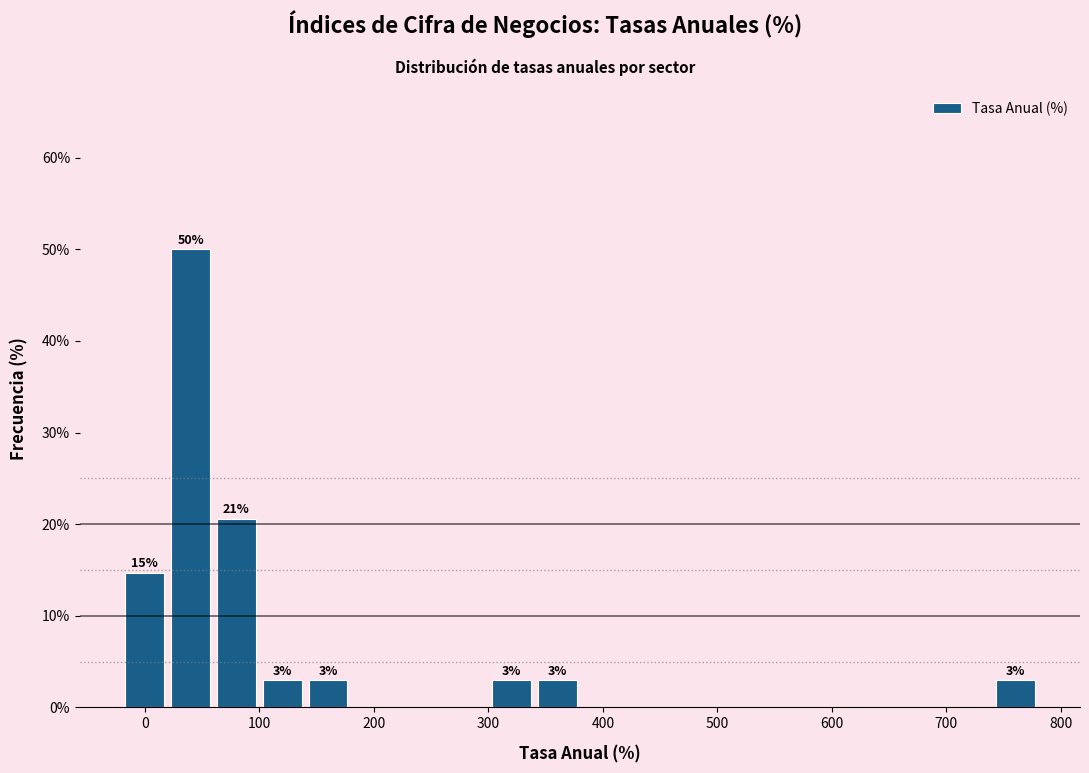

Which range on the x-axis has the tallest bar?

20 to 60